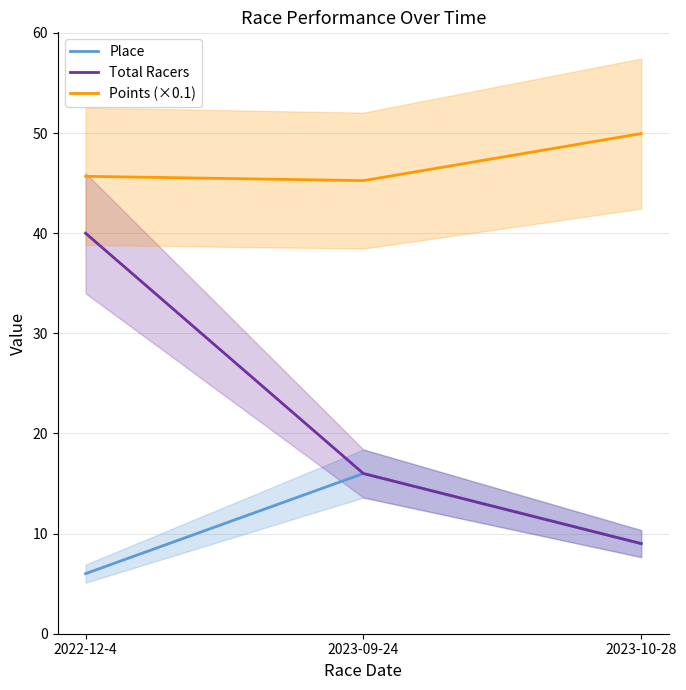

What is the label of the 1st point from the right?

2023-10-28